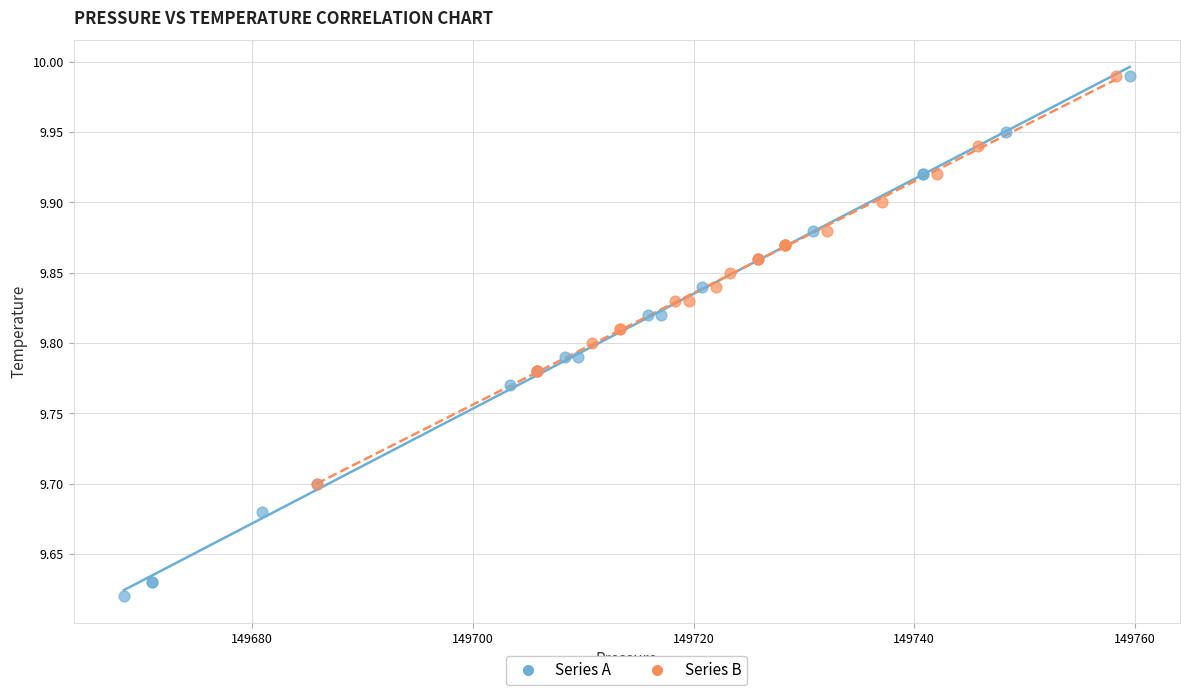

What are all the series names shown in the legend?

Series A, Series B